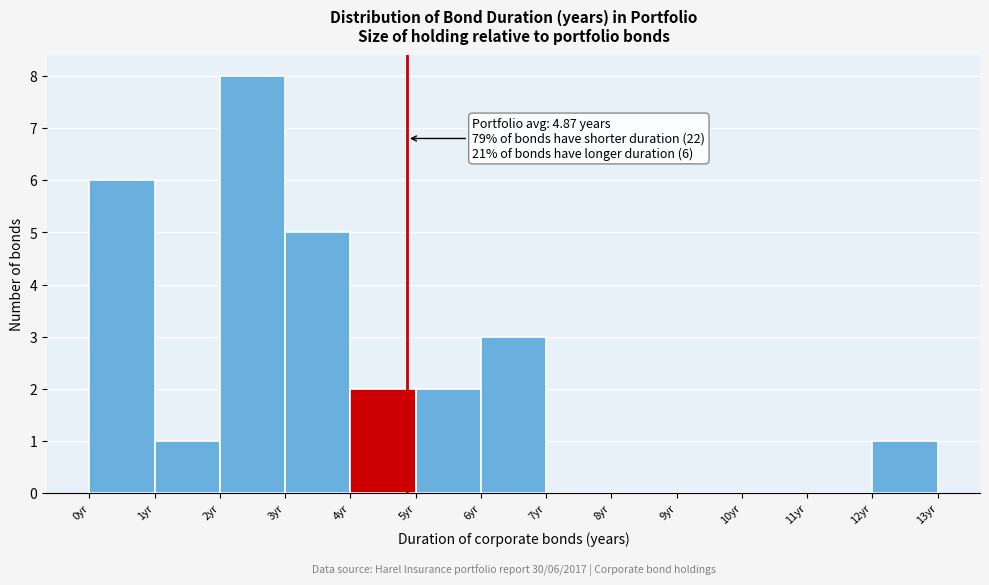

Over which range of the x-axis is the bar tallest?

2 to 3